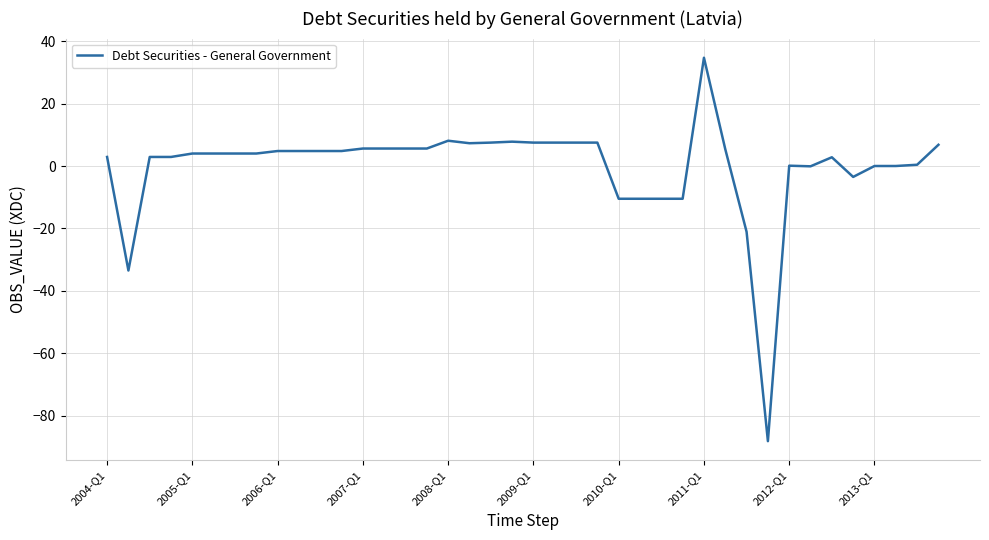

What is the maximum value shown in the chart?

34.7